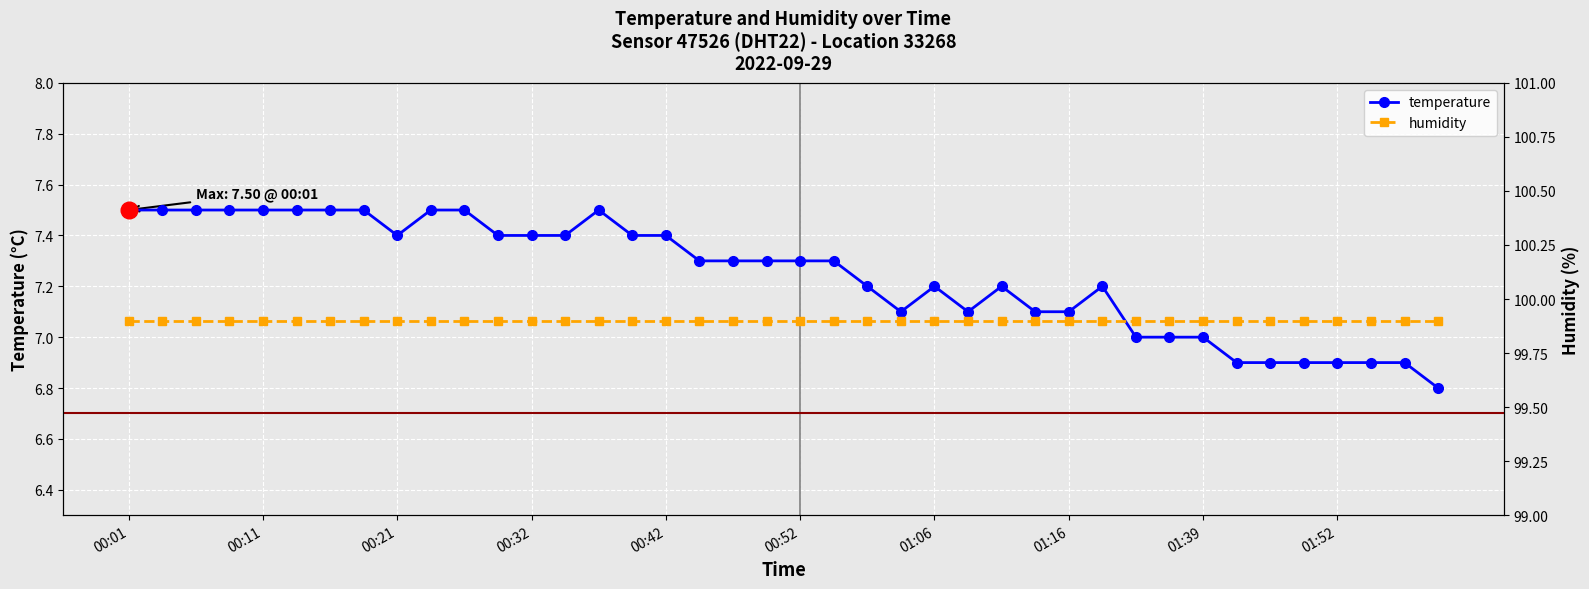

What is the label of the 31st point from the left?

30